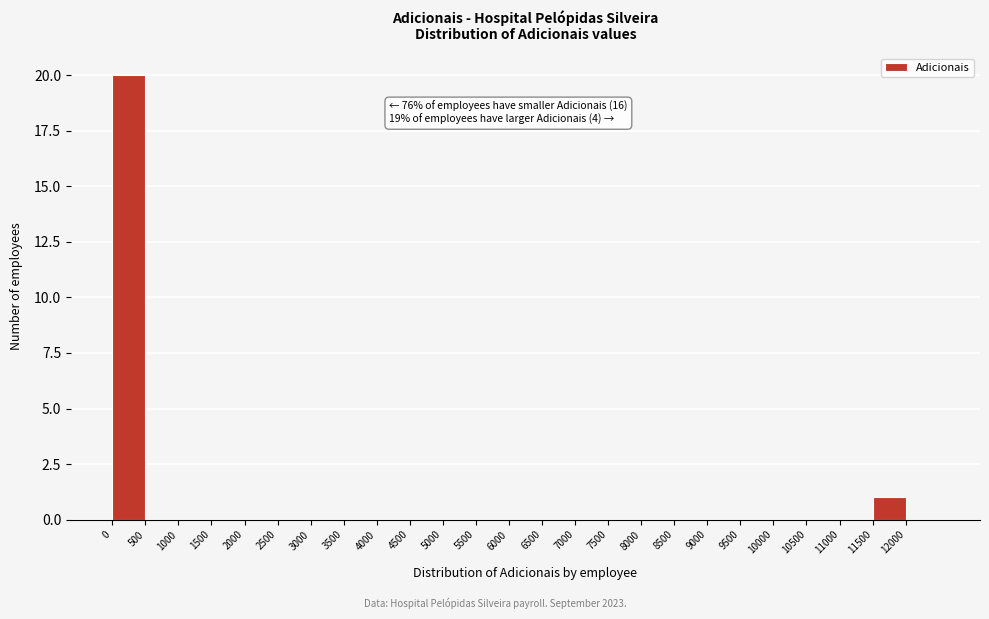

Over which range of the x-axis is the bar tallest?

0 to 500